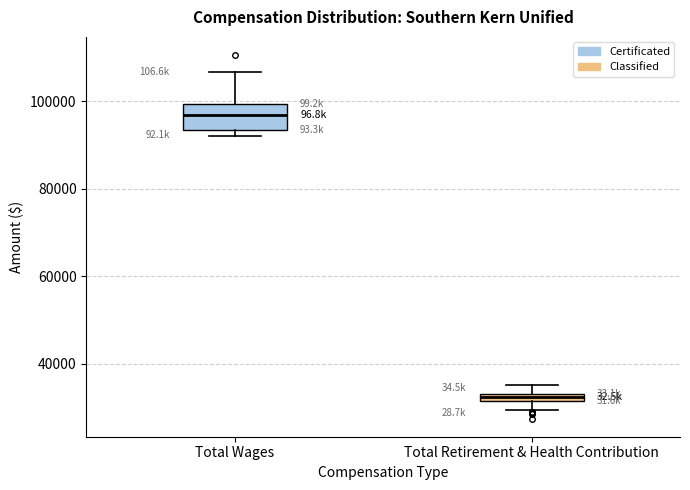

Which box has the highest median line?

Total Wages